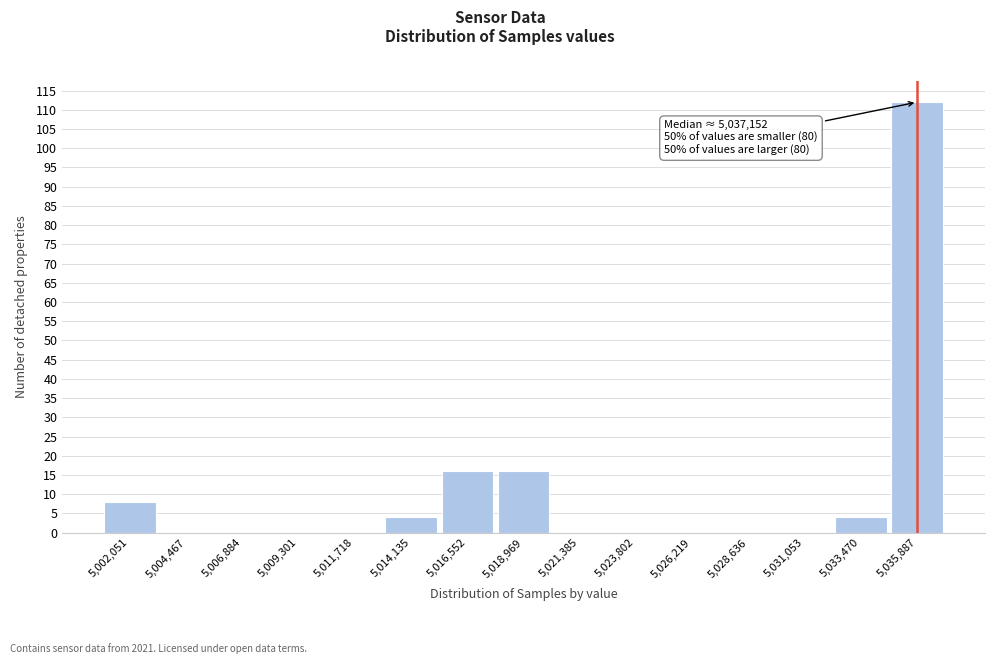

Reading left to right, extract all data points from this chart.

5,002,051=8	5,004,467=0	5,006,884=0	5,009,301=0	5,011,718=0	5,014,135=4	5,016,552=16	5,018,969=16	5,021,385=0	5,023,802=0	5,026,219=0	5,028,636=0	5,031,053=0	5,033,470=4	5,035,887=112